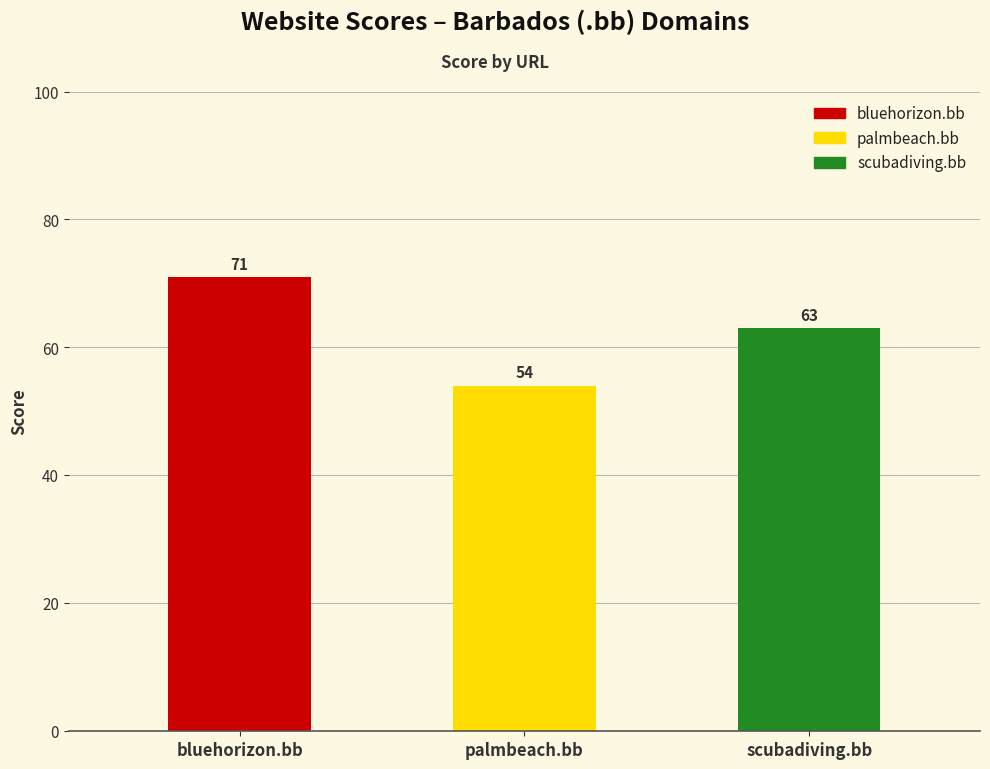

Which has a higher value, palmbeach.bb or bluehorizon.bb?

bluehorizon.bb